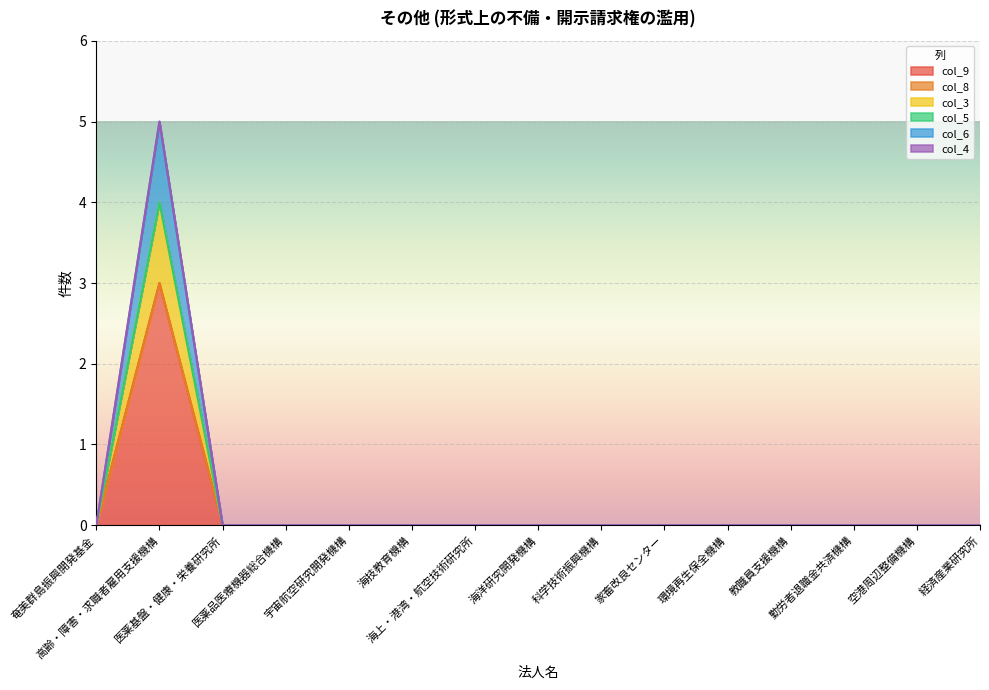

At how many categories does at least one series exceed 3?

1